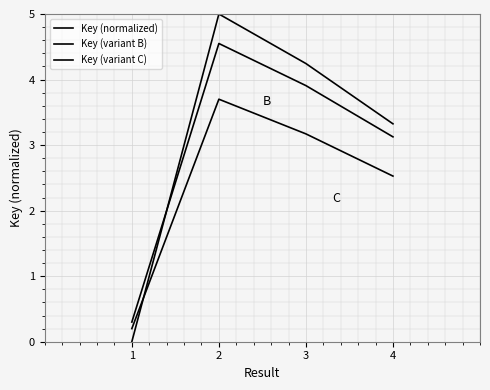

Does the chart have visible grid lines?

Yes